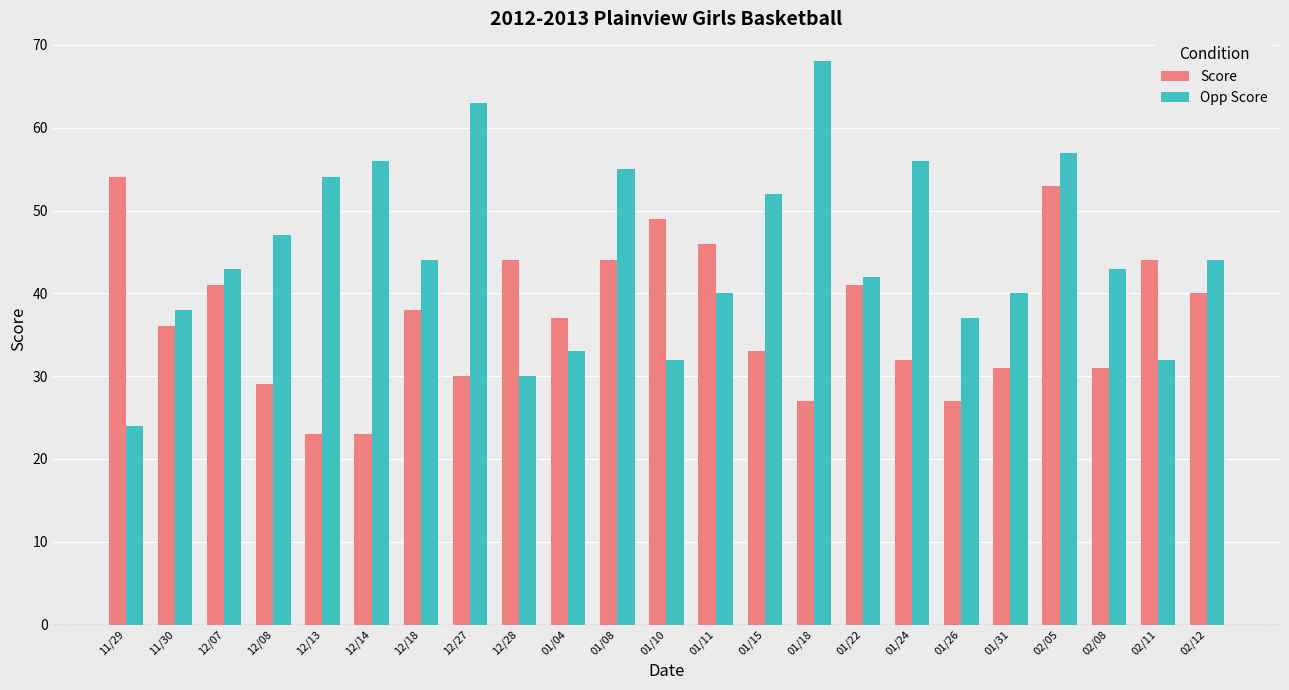

What is the greatest value displayed?

68